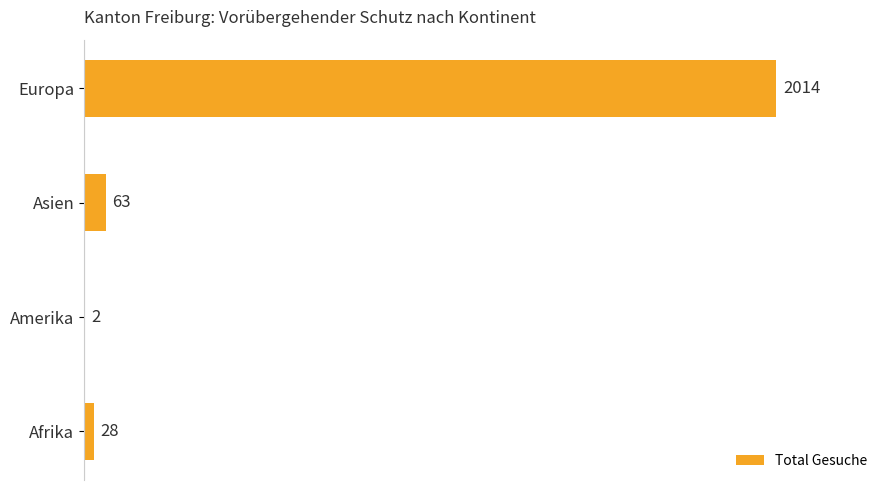

Which category has the highest value across all series?

Europa